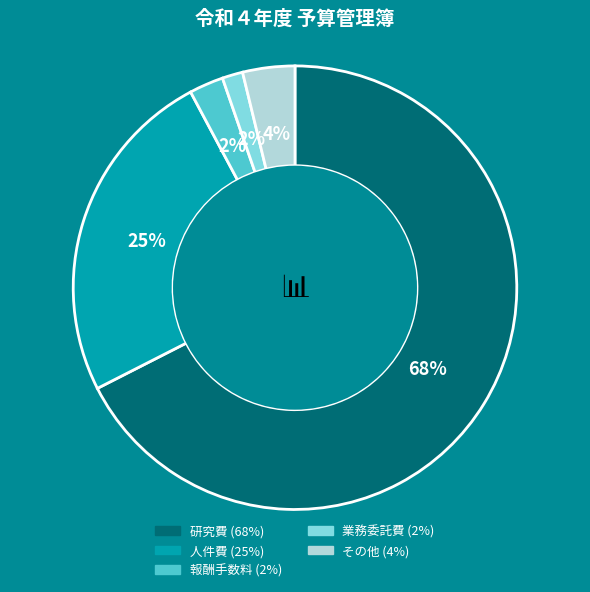

To the nearest percent, what is the average slice percentage?

20%